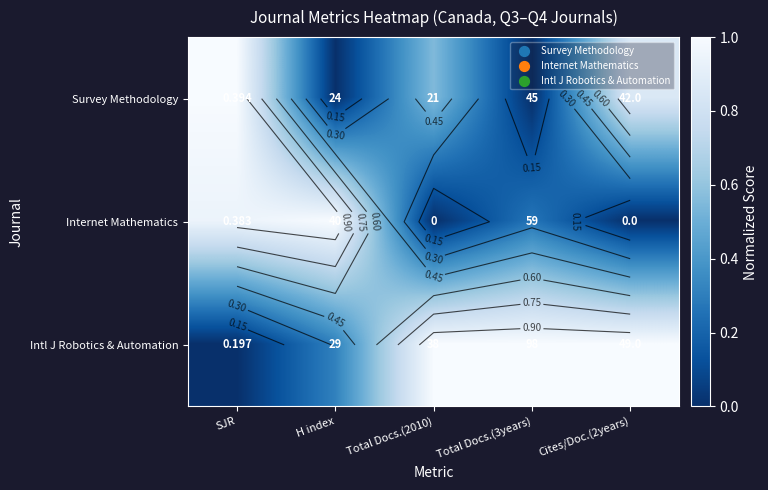

How many categories are shown in the chart?

5